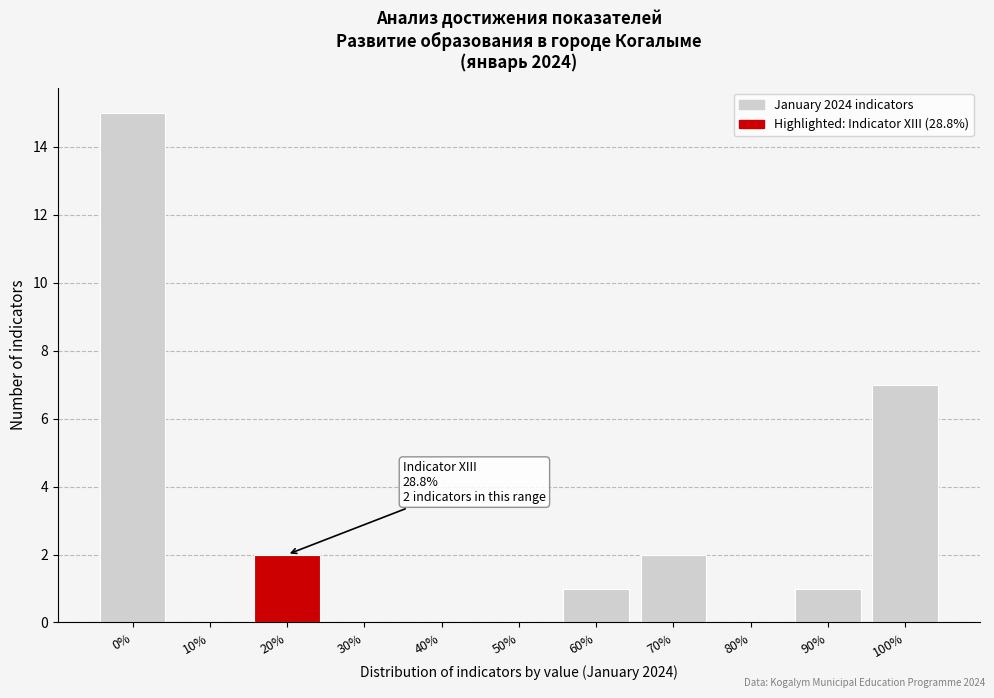

Reading right to left, transcribe all the data shown in this chart.

100%=7	90%=1	80%=0	70%=2	60%=1	50%=0	40%=0	30%=0	20%=2	10%=0	0%=15